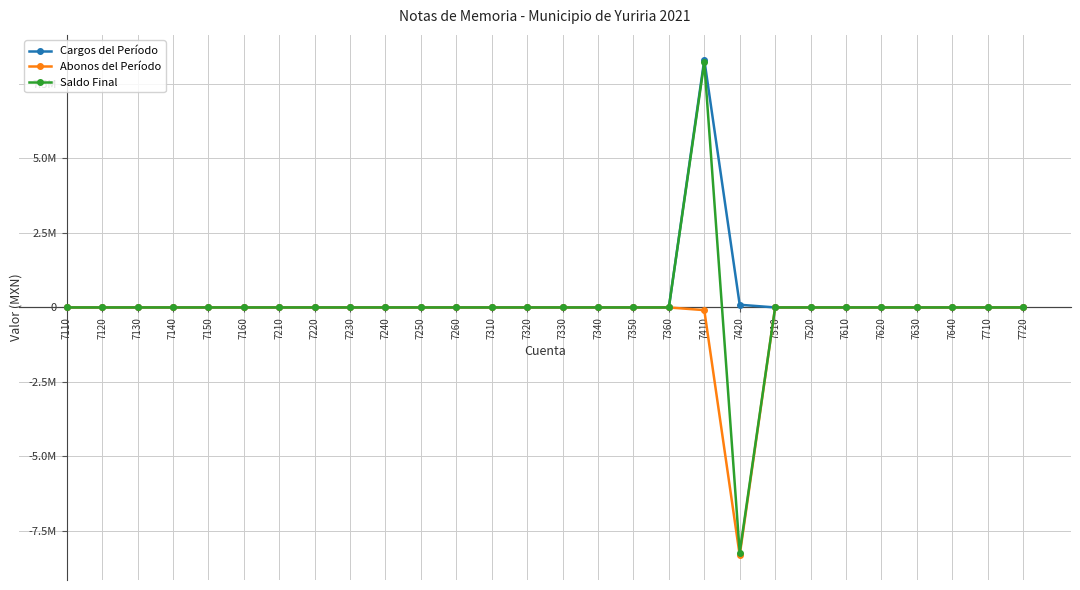

Does the chart display data point markers on the line(s)?

Yes